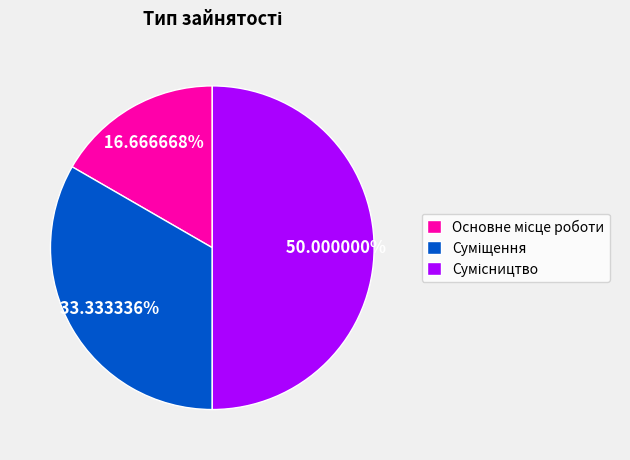

Count the number of slices in the pie.

3